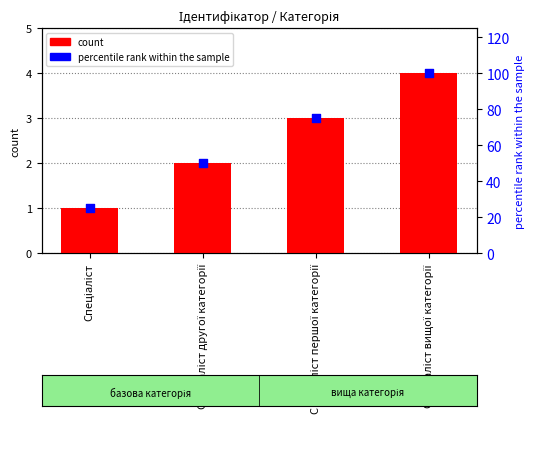

What is the total value across all series at Спеціаліст?

26